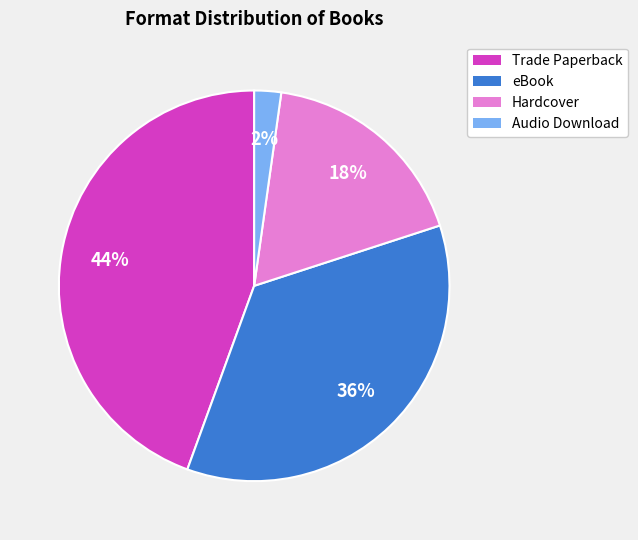

Does any single category account for the majority?

No